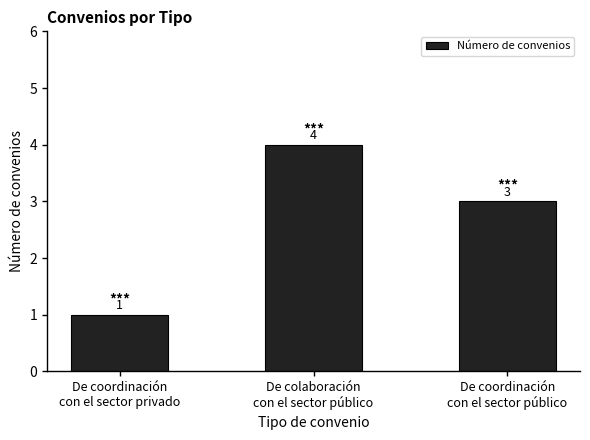

Reading right to left, extract all data points from this chart.

De coordinación
con el sector público=3	De colaboración
con el sector público=4	De coordinación
con el sector privado=1